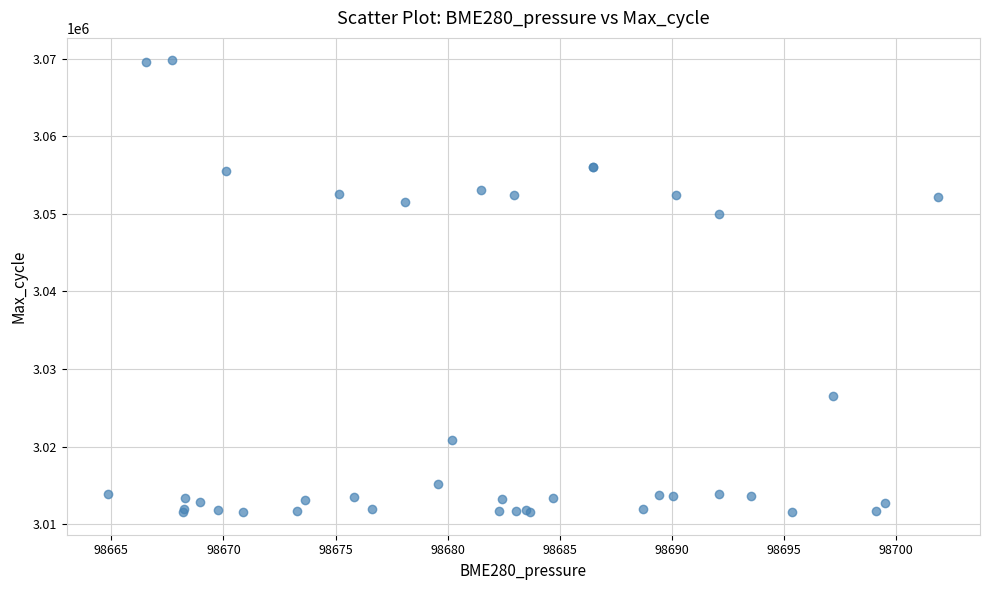

What Y value in the scatter plot is closest to 3040648?

3050004